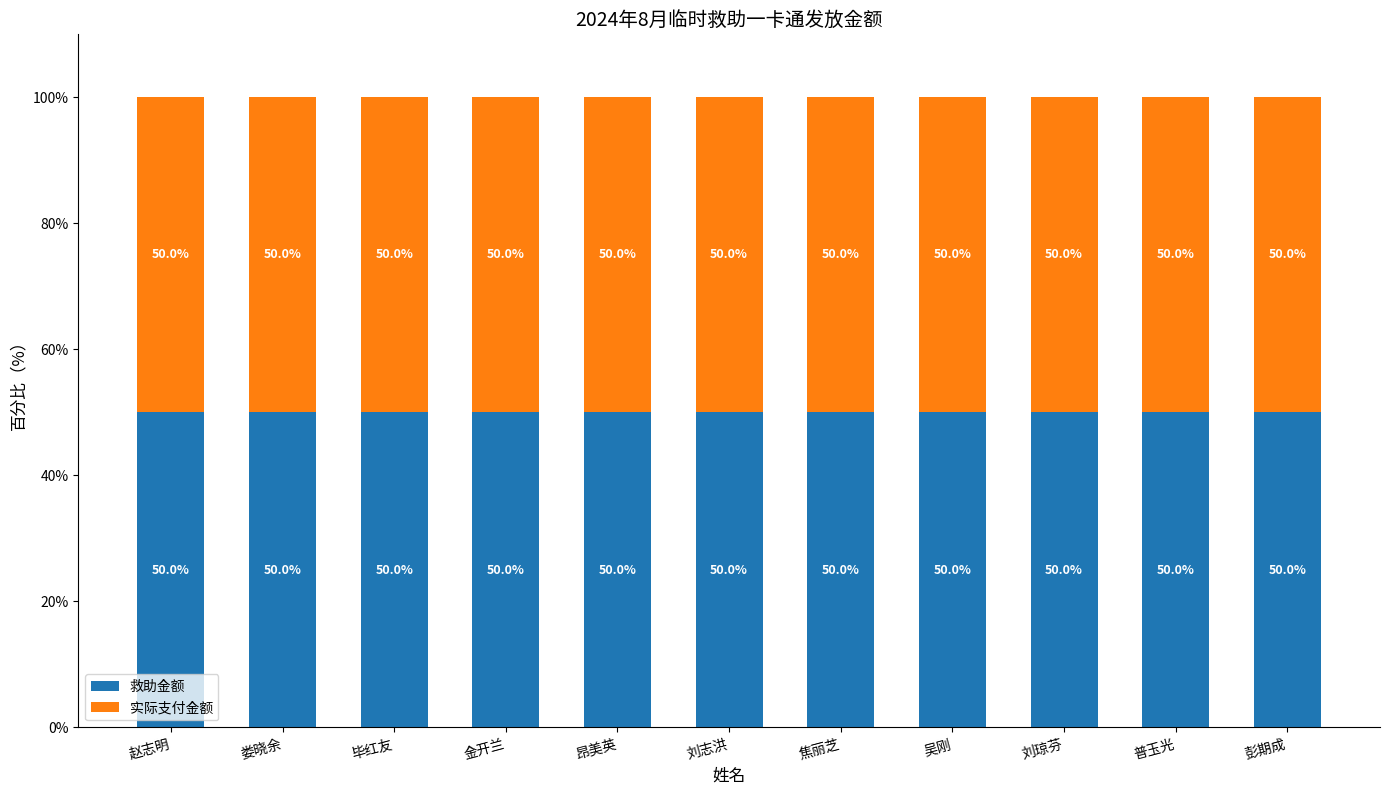

Which category has the highest value in the 实际支付金额 series?

赵志明